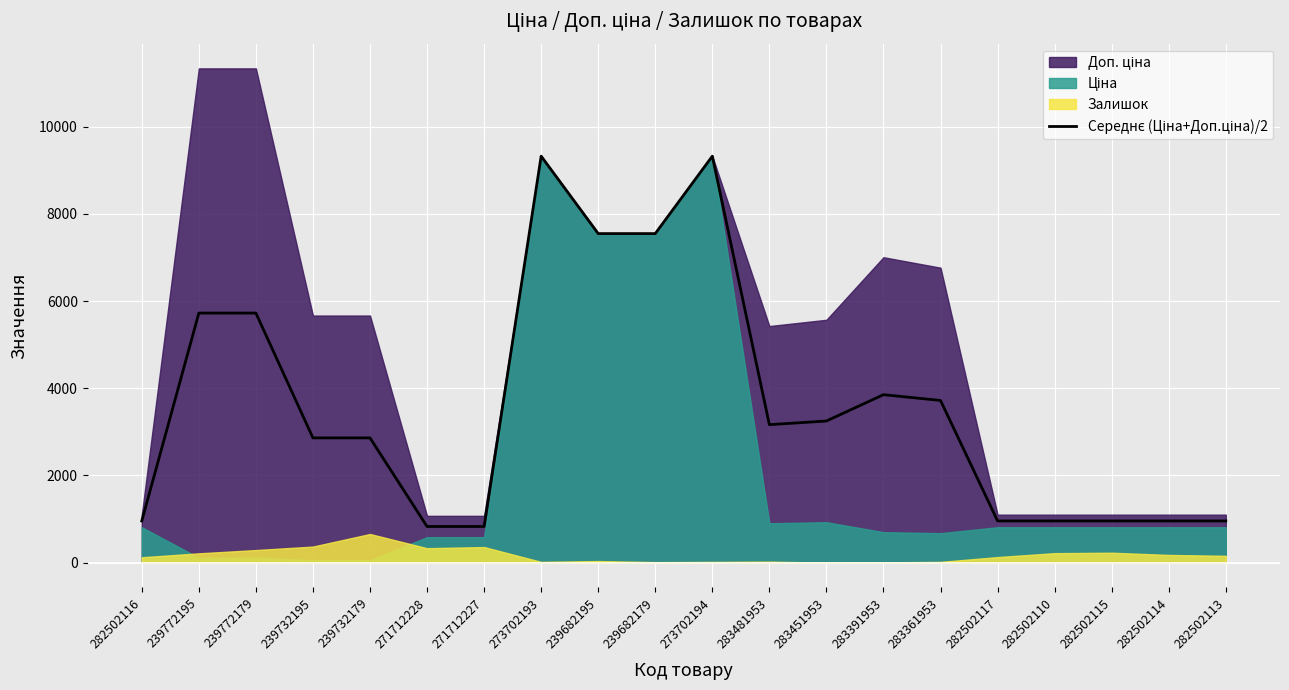

Reading right to left, what are all the values shown in this chart?

282502113=957.4	282502114=957.4	282502115=957.4	282502110=957.4	282502117=957.4	283361953=3720.4	283391953=3852.4	283451953=3249.1	283481953=3165.1	273702194=9321.4	239682179=7545.9	239682195=7545.9	273702193=9321.4	271712227=830.2	271712228=830.2	239732179=2861.8	239732195=2861.8	239772179=5723.7	239772195=5723.7	282502116=957.4